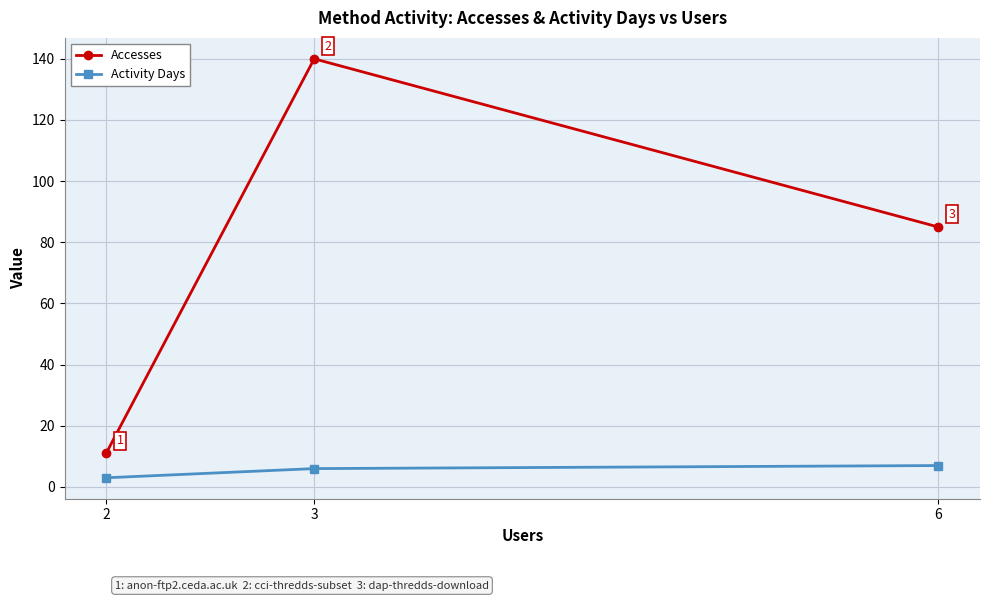

At which label does Accesses reach its minimum?

2